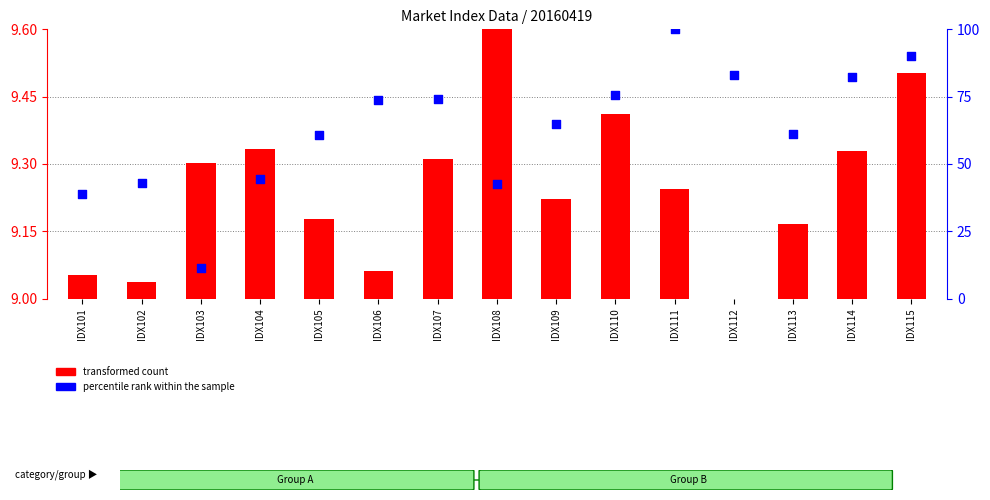

Which series reaches the maximum Y coordinate?

percentile rank within the sample